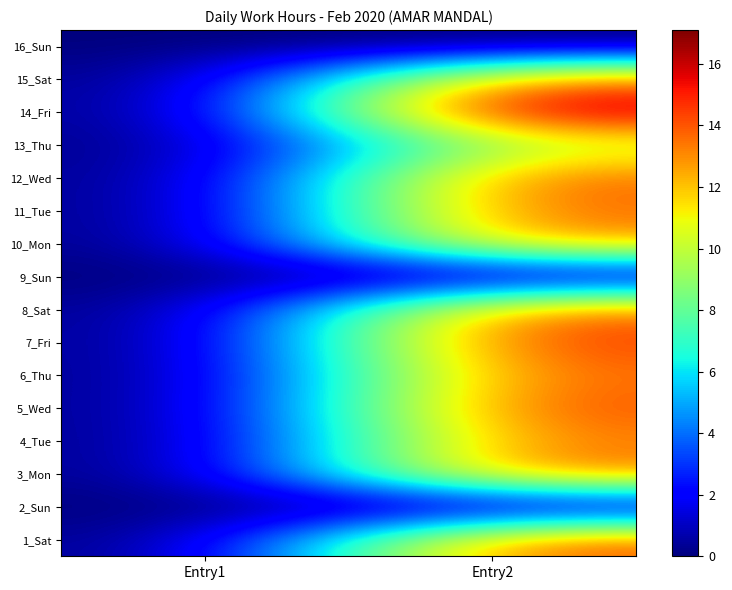

List the series in order of their peak value, lowest first.

2_Sun, 9_Sun, 16_Sun, 13_Thu, 10_Mon, 4_Tue, 15_Sat, 6_Thu, 3_Mon, 8_Sat, 11_Tue, 12_Wed, 1_Sat, 5_Wed, 7_Fri, 14_Fri